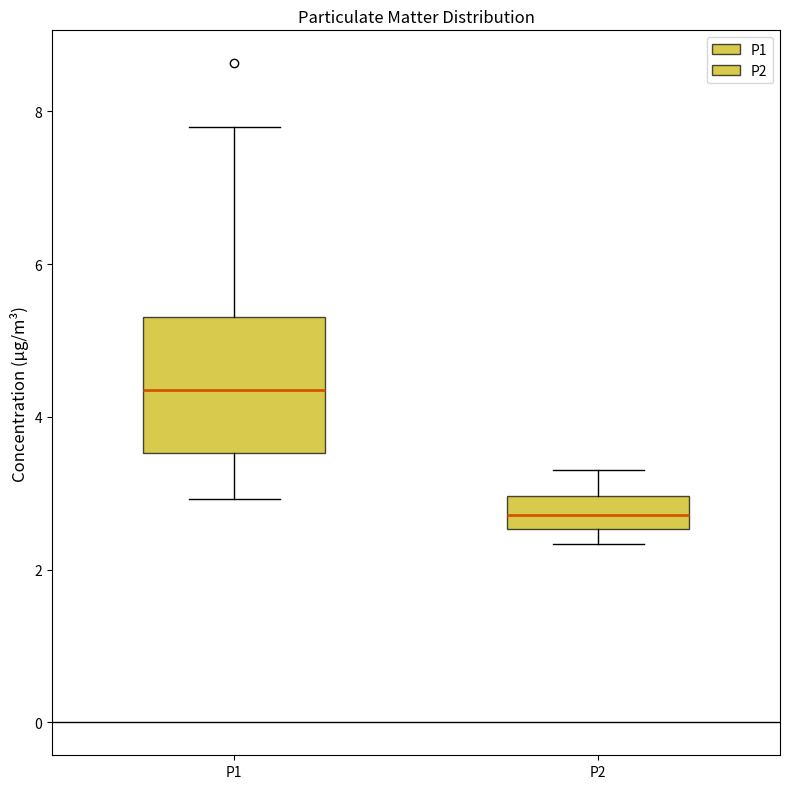

Comparing the boxes themselves (not the whiskers), which one is the tallest?

P1